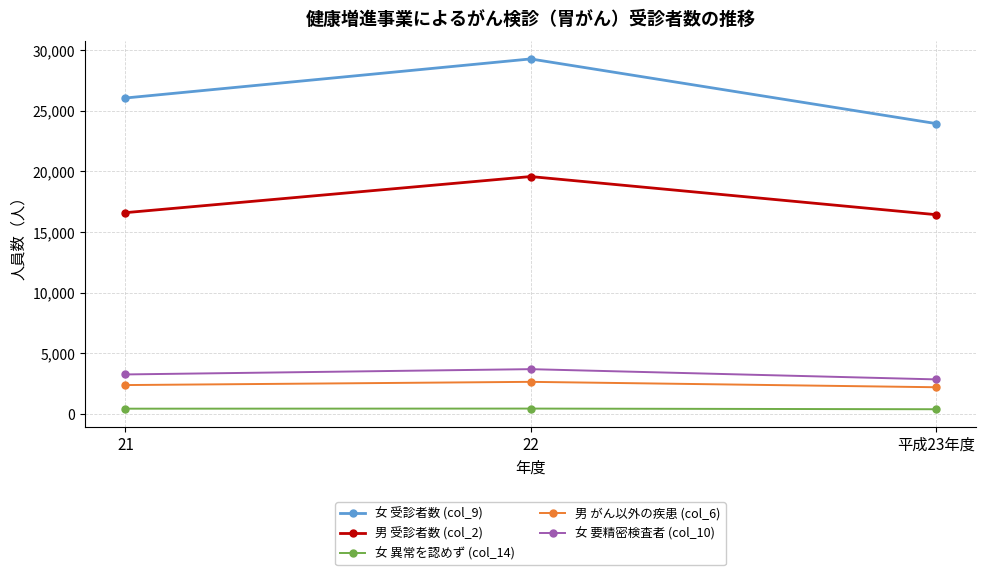

What is the value of the 女 要精密検査者 (col_10) point at the 3rd from the left?

2843